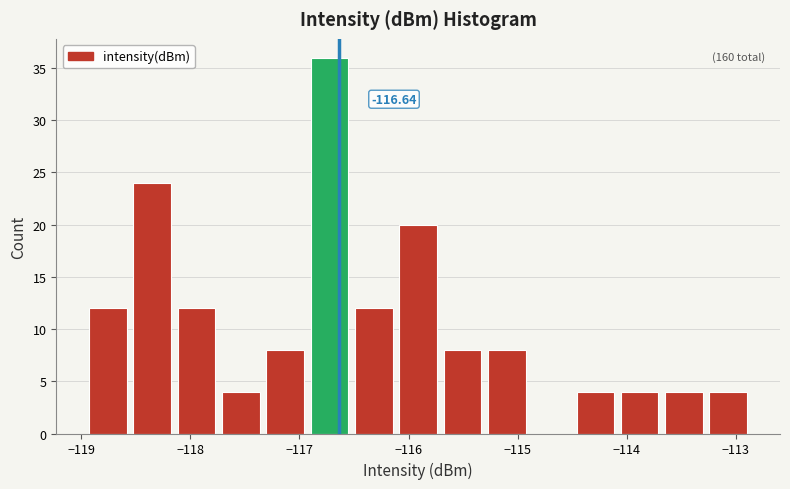

Which range on the x-axis has the tallest bar?

-116.9 to -116.5